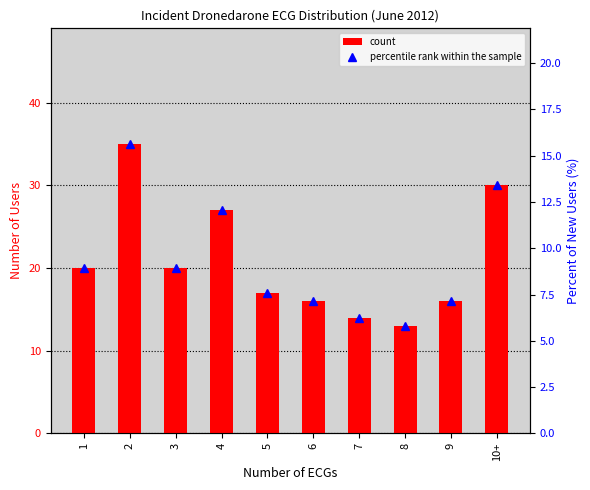

What is the label of the 4th bar from the left?

4